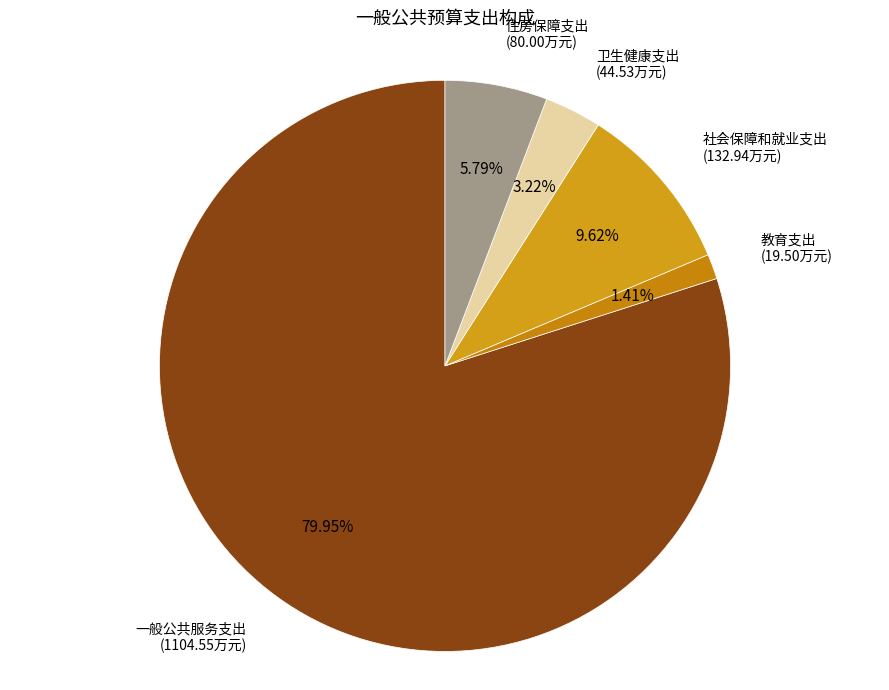

How many slices are in this pie chart?

5